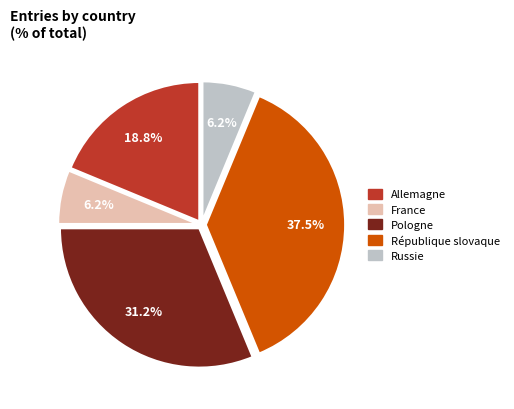

Does any single category account for the majority?

No